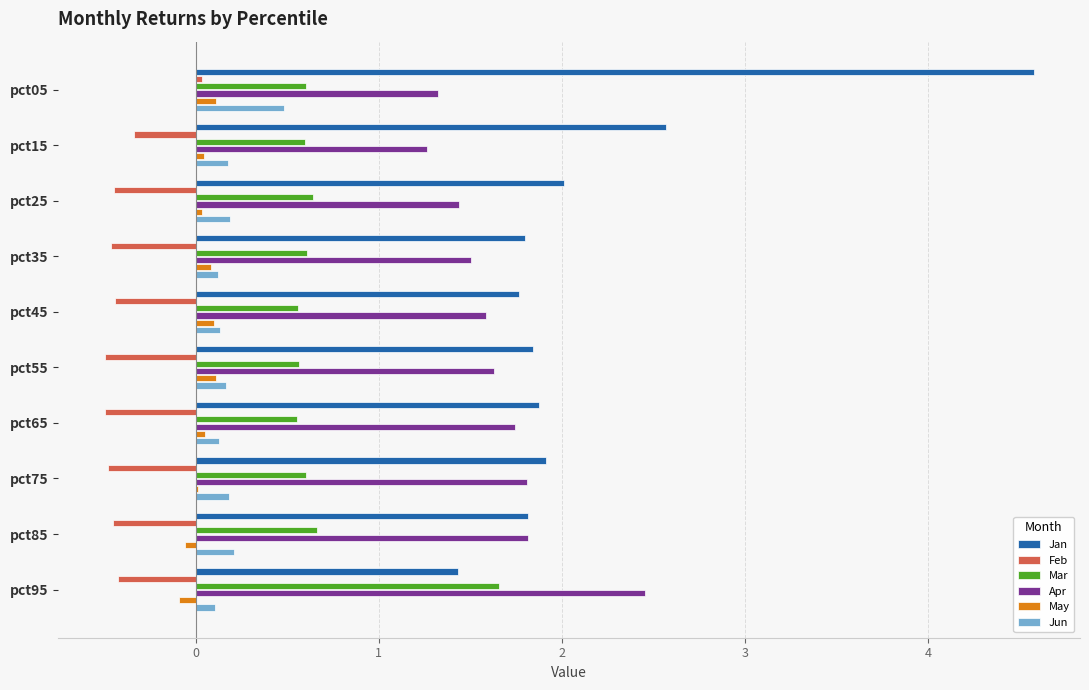

How many series are shown in this chart?

6